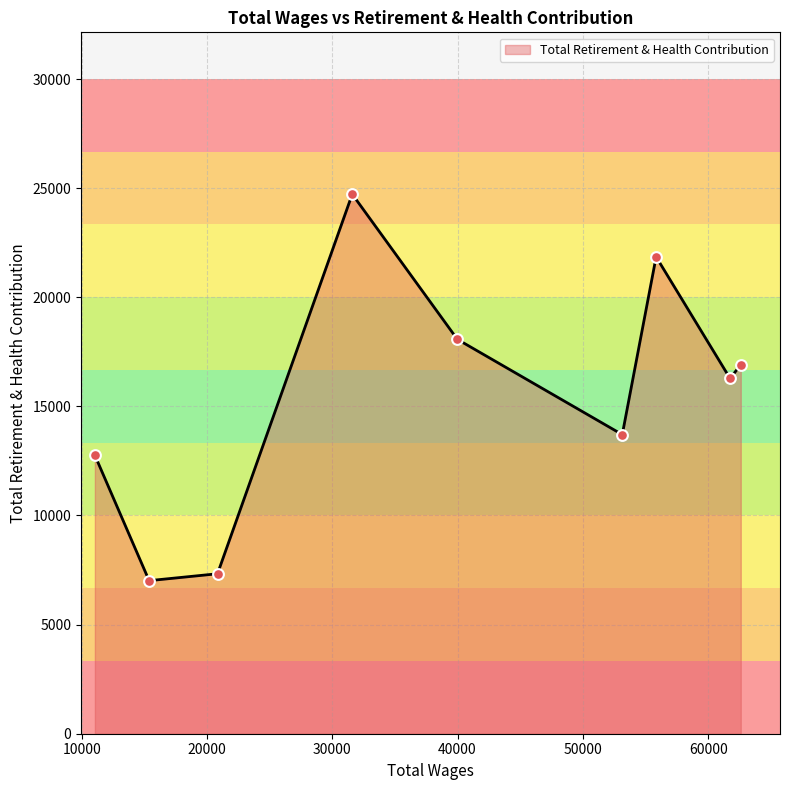

What is the maximum value shown in the chart?

24722